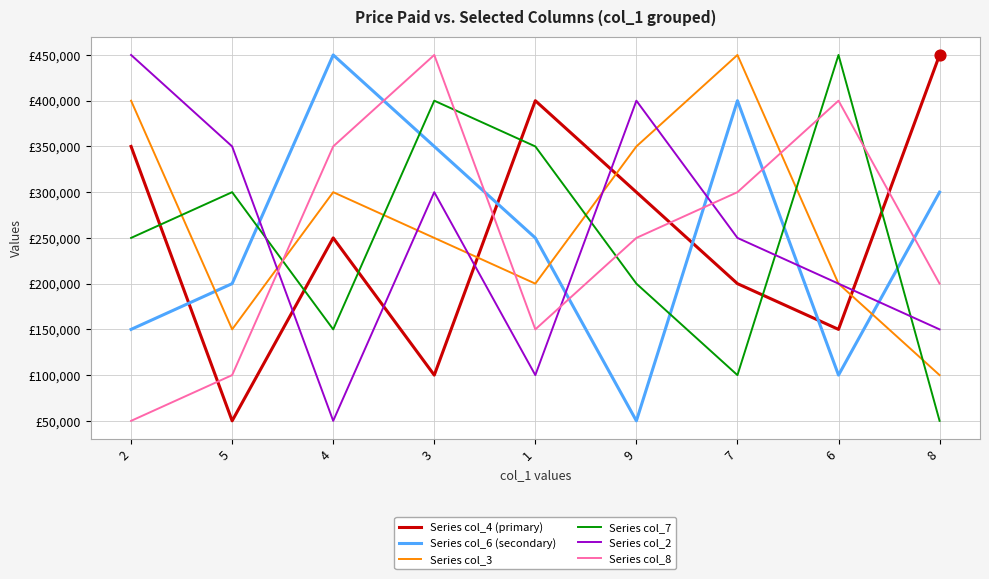

Is the value of Series col_8 at 7 greater than the value of Series col_4 (primary) at 4?

Yes